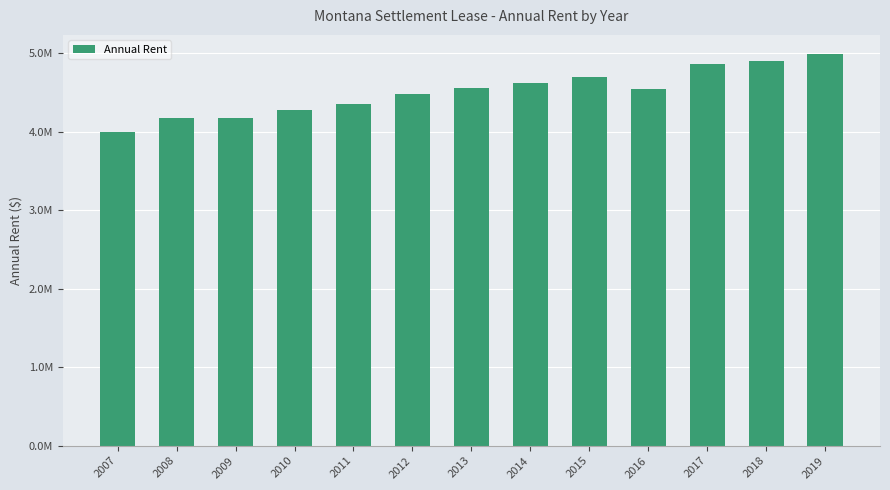

Reading left to right, what are all the values shown in this chart?

2007=4000000.0	2008=4171200.0	2009=4172400.0	2010=4282000.0	2011=4352000.0	2012=4479200.0	2013=4552000.0	2014=4620800.0	2015=4697200.0	2016=4539600.0	2017=4861800.0	2018=4898000.0	2019=4983557.3